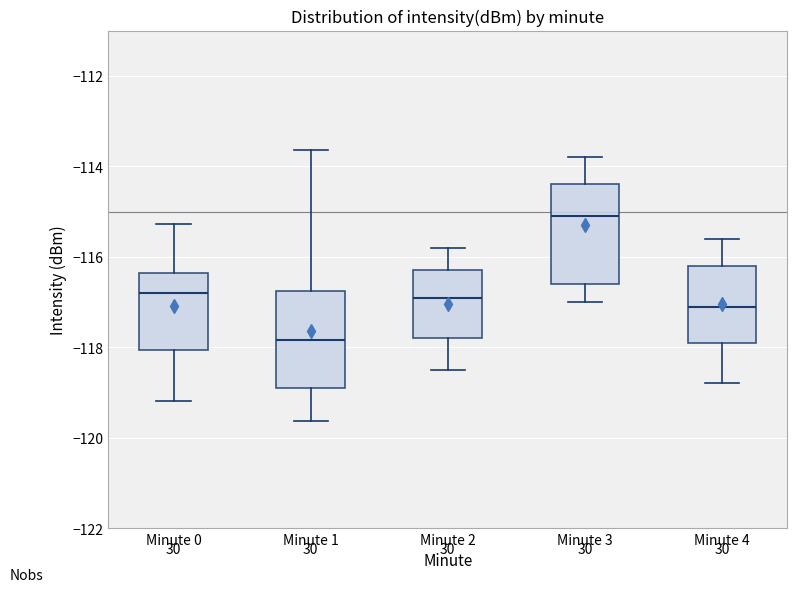

Reading left to right, transcribe this box plot: for each box, give where its median line is, the range the box spans, and where its two whiskers end, as read against the y-axis. The values are not printed on the chart, so give them approximately, as read against the axis.

Minute 0: median -116.8, box -118.0 to -116.4, whiskers -119.2 to -115.2
Minute 1: median -117.8, box -119.0 to -116.8, whiskers -119.6 to -113.6
Minute 2: median -116.8, box -117.8 to -116.2, whiskers -118.4 to -115.8
Minute 3: median -115.0, box -116.6 to -114.4, whiskers -117.0 to -113.8
Minute 4: median -117.0, box -117.8 to -116.2, whiskers -118.8 to -115.6